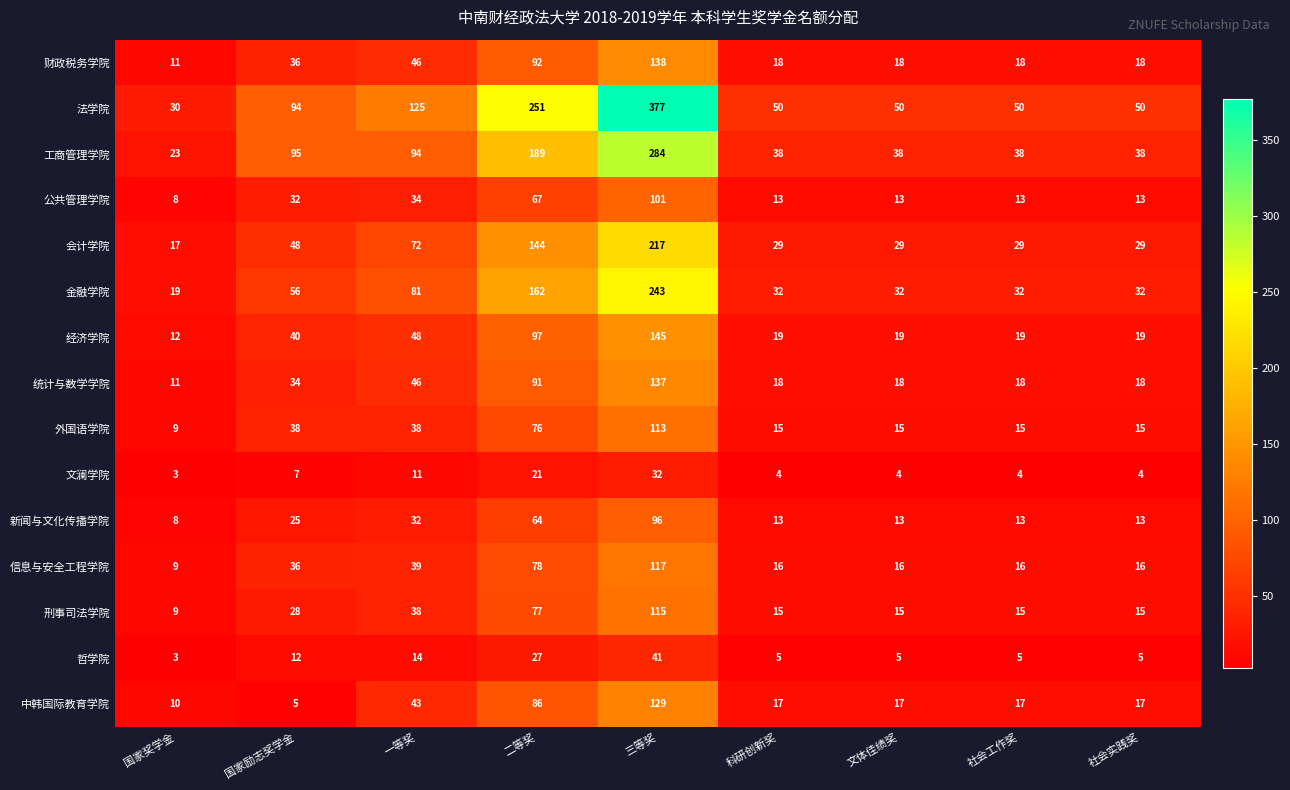

At which category does the chart reach its minimum across all series?

国家奖学金